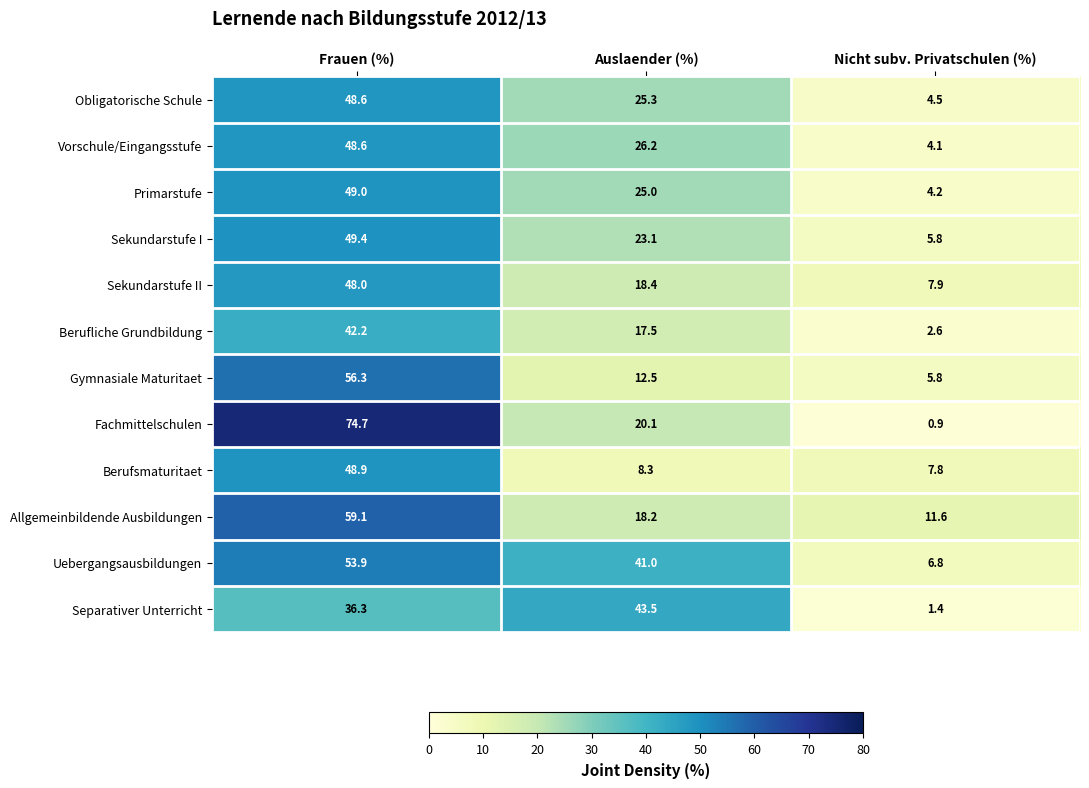

How many distinct data groups are displayed?

12